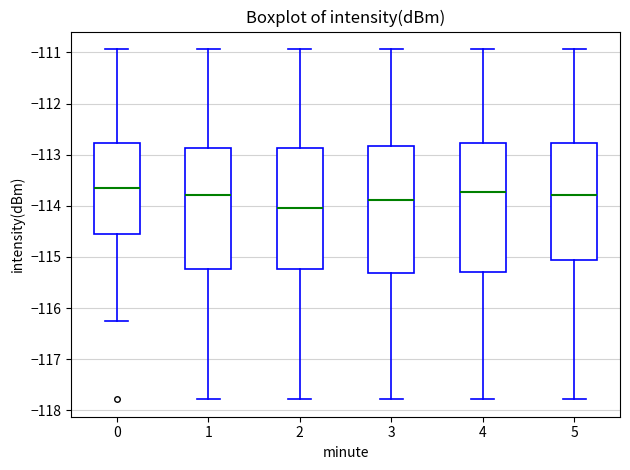

Reading left to right, transcribe this box plot: for each box, give where its median line is, the range the box spans, and where its two whiskers end, as read against the y-axis. The values are not printed on the chart, so give them approximately, as read against the axis.

0: median -113.7, box -114.6 to -112.8, whiskers -116.2 to -110.9
1: median -113.8, box -115.2 to -112.9, whiskers -117.8 to -110.9
2: median -114.0, box -115.2 to -112.9, whiskers -117.8 to -110.9
3: median -113.9, box -115.3 to -112.8, whiskers -117.8 to -110.9
4: median -113.7, box -115.3 to -112.8, whiskers -117.8 to -110.9
5: median -113.8, box -115.1 to -112.8, whiskers -117.8 to -110.9